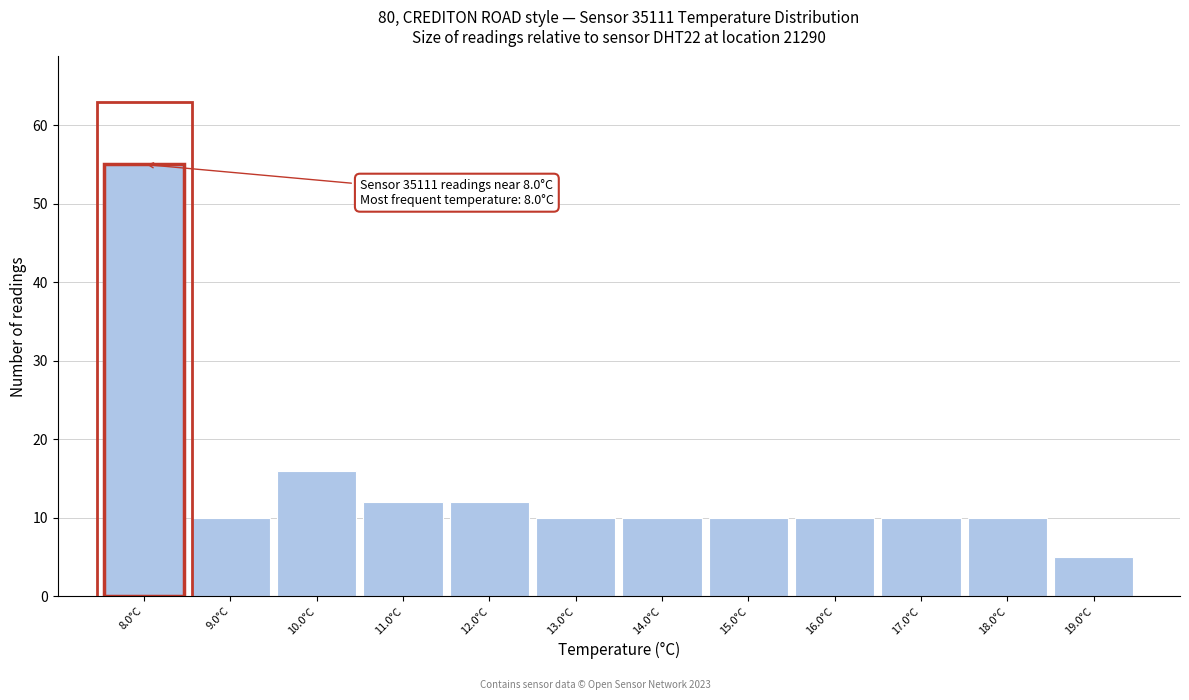

Over which range of the x-axis is the bar tallest?

7.5 to 8.5